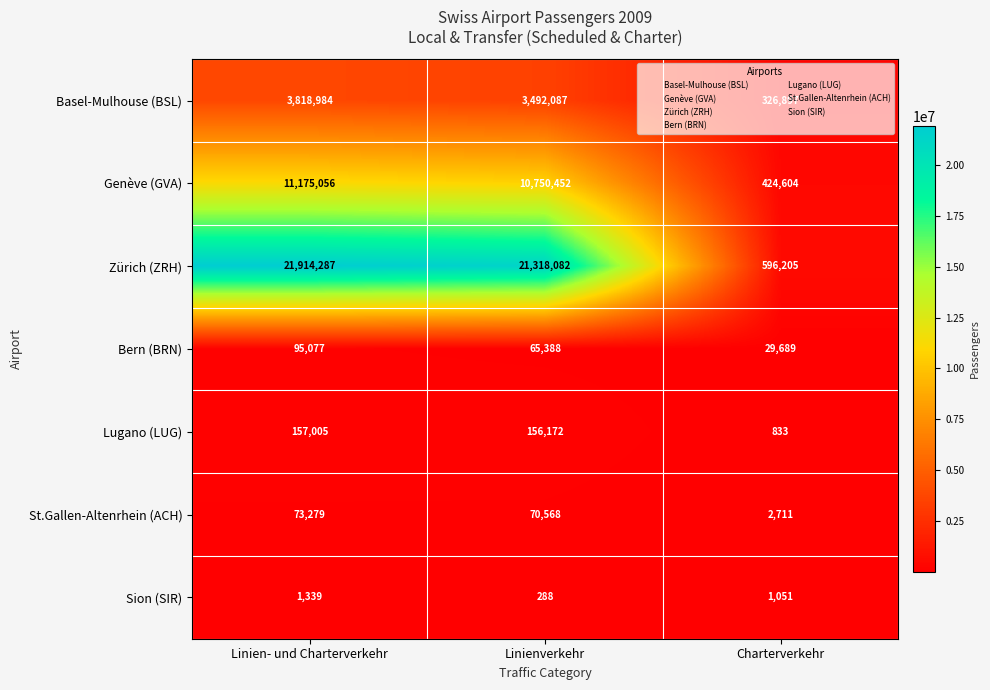

What is the average value of the St.Gallen-Altenrhein (ACH) series?

48853